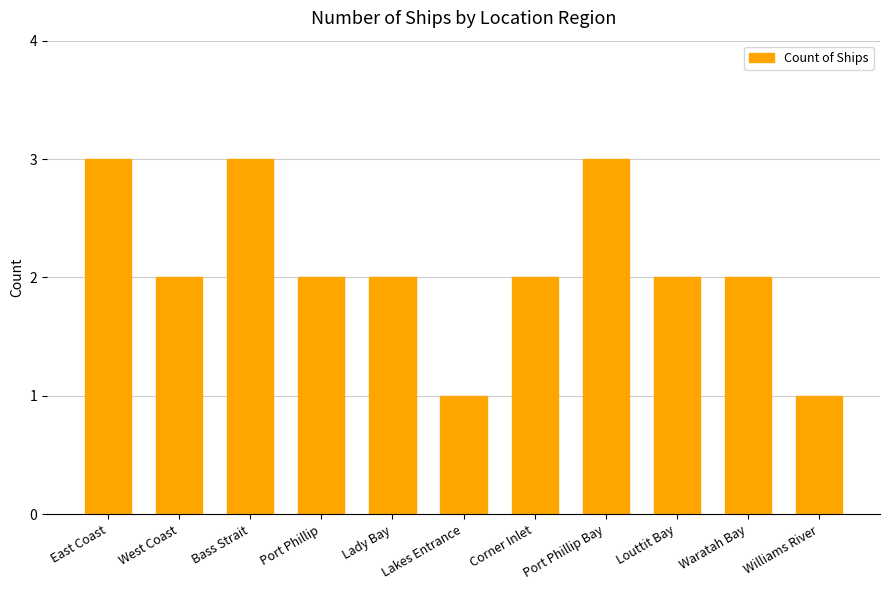

Where does the data first go above 2?

East Coast